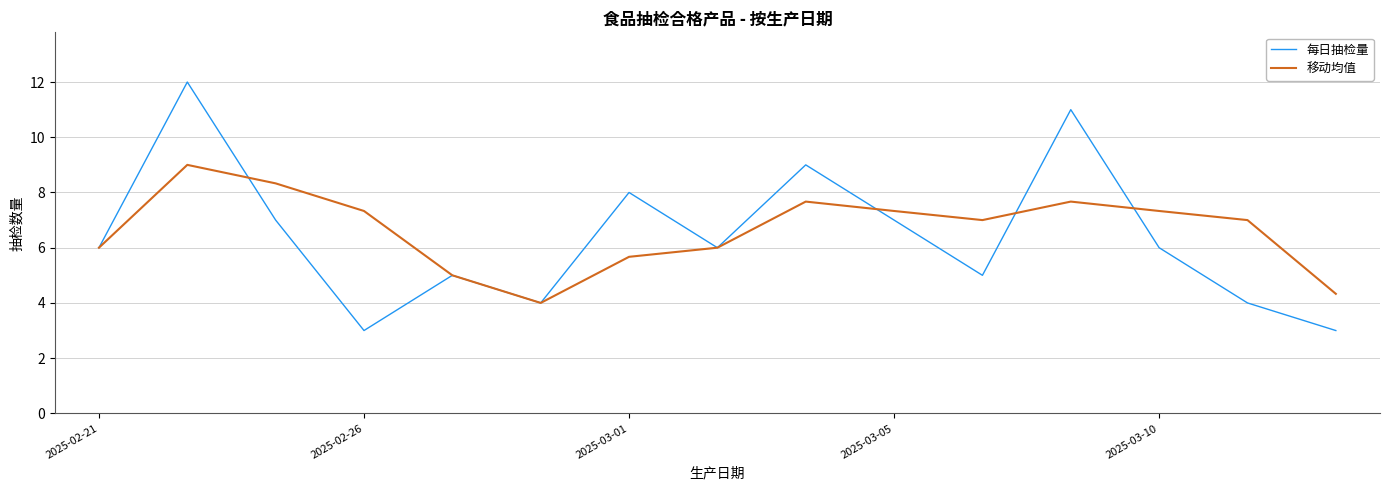

List the series in order of their overall mean, lowest first.

每日抽检量, 移动均值